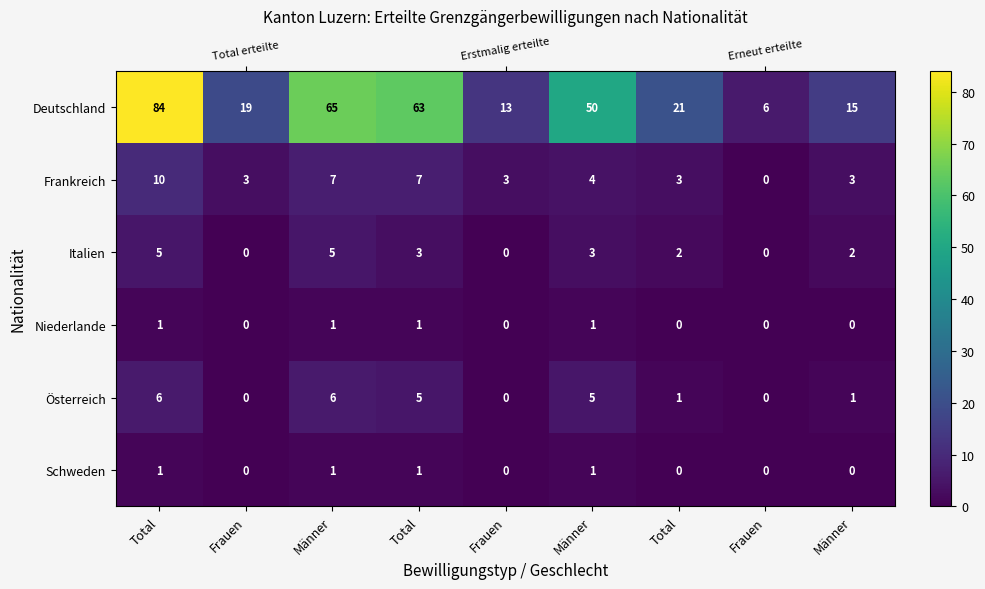

What is the greatest value displayed?

84